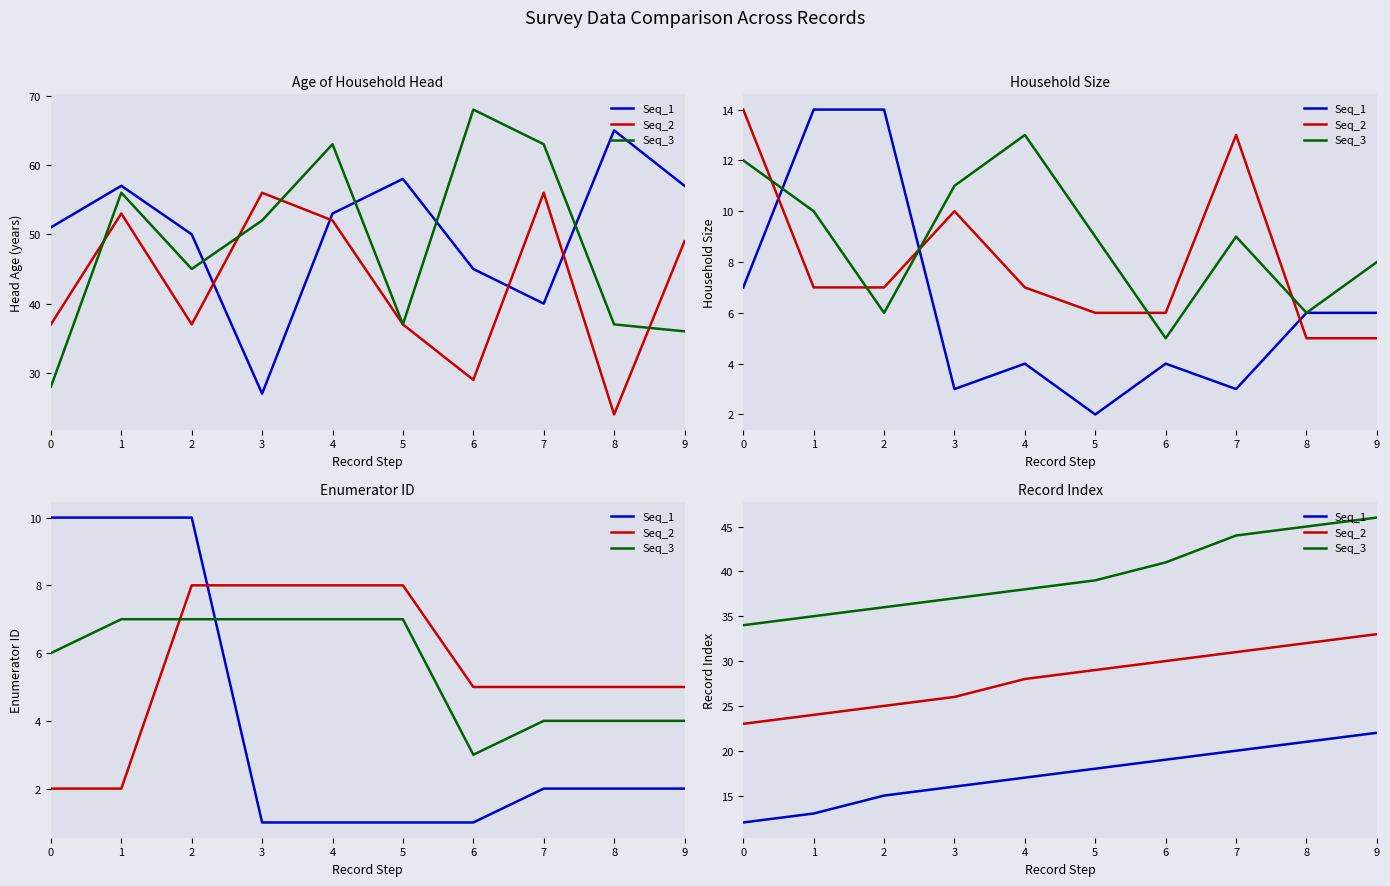

True or false: Seq_1 has a value of 27 at 6.

False